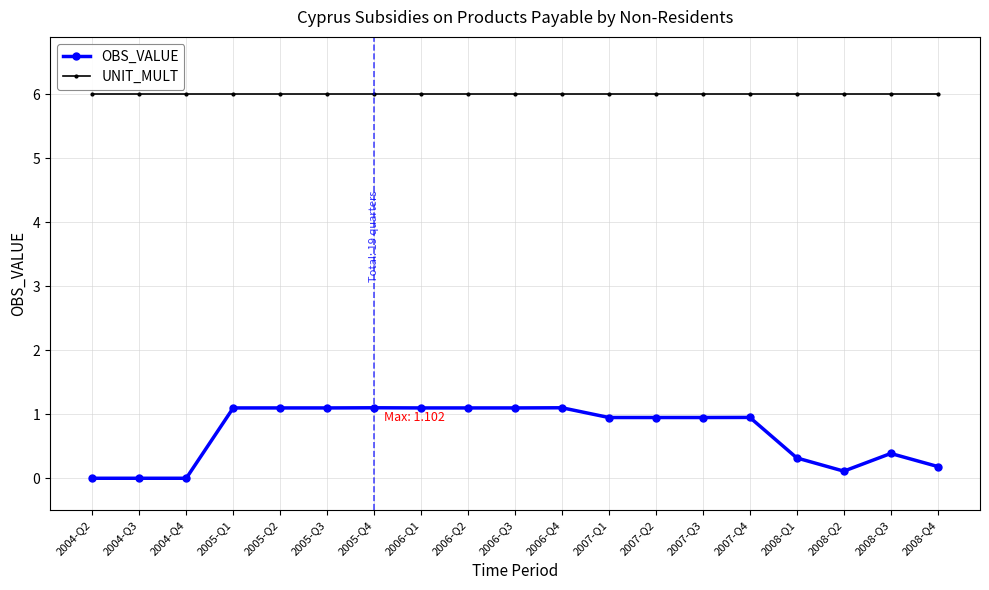

In OBS_VALUE, how many points are higher than both neighbors (excluding endpoints)?

5